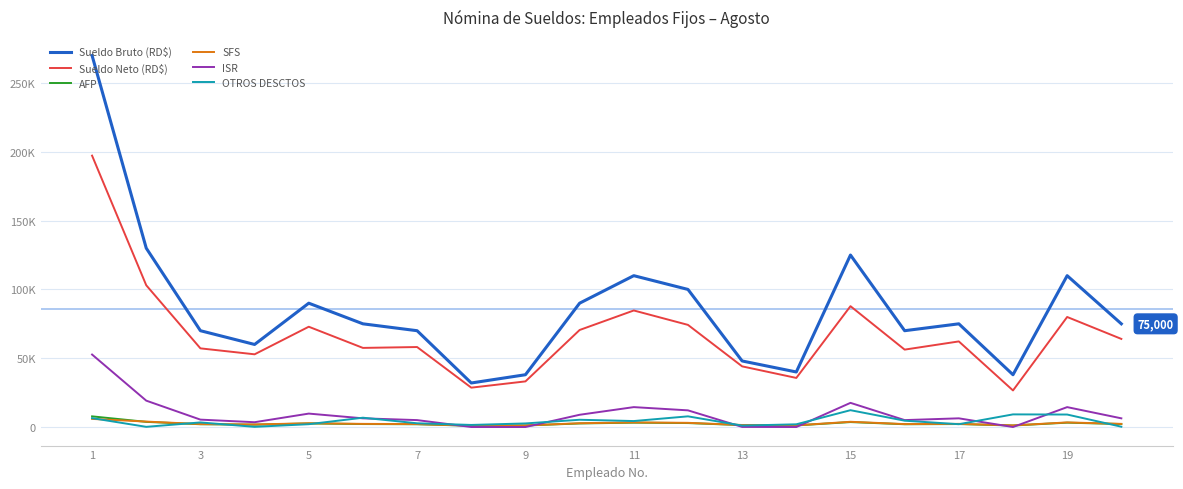

Reading left to right, transcribe all the data shown in this chart.

Sueldo Bruto (RD$): 270000.0	130000.0	70000.0	60000.0	90000.0	75000.0	70000.0	32000.0	38000.0	90000.0	110000.0	100000.0	48000.0	40000.0	125000.0	70000.0	75000.0	38000.0	110000.0	75000.0
Sueldo Neto (RD$): 197243.2	103029.9	57165.6	52842.3	72883.8	57495.7	58129.8	28603.2	33155.5	70514.2	84705.2	74230.9	44079.8	35668.3	87831.1	56249.9	62213.9	26578.8	79972.8	64033.1
AFP: 7749.0	3731.0	2009.0	1722.0	2583.0	2152.5	2009.0	918.4	1090.6	2583.0	3157.0	2870.0	1377.6	1148.0	3587.5	2009.0	2152.5	1090.6	3157.0	2152.5
SFS: 5883.2	3952.0	2128.0	1824.0	2736.0	2280.0	2128.0	972.8	1155.2	2736.0	3344.0	3040.0	1459.2	1216.0	3800.0	2128.0	2280.0	1155.2	3344.0	2280.0
ISR: 52674.8	19162.1	5368.5	3486.7	9753.1	6309.4	5025.4	0.0	0.0	8895.4	14457.6	12105.4	62.0	0.0	17557.1	5025.4	6309.4	0.0	14457.6	6309.4
OTROS DESCTOS: 6449.8	125.0	3328.9	125.0	2044.0	6762.4	2707.8	1505.6	2598.7	5271.4	4336.2	7753.8	1021.4	1967.7	12224.3	4587.7	2044.2	9175.4	9068.6	225.0